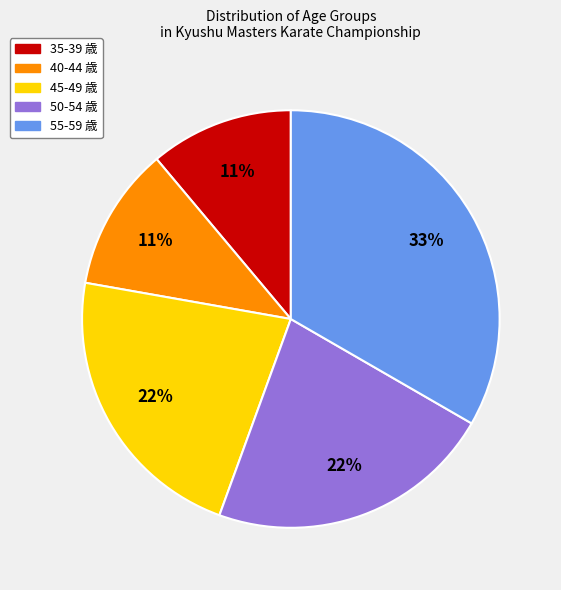

To the nearest percent, what is the average slice percentage?

20%